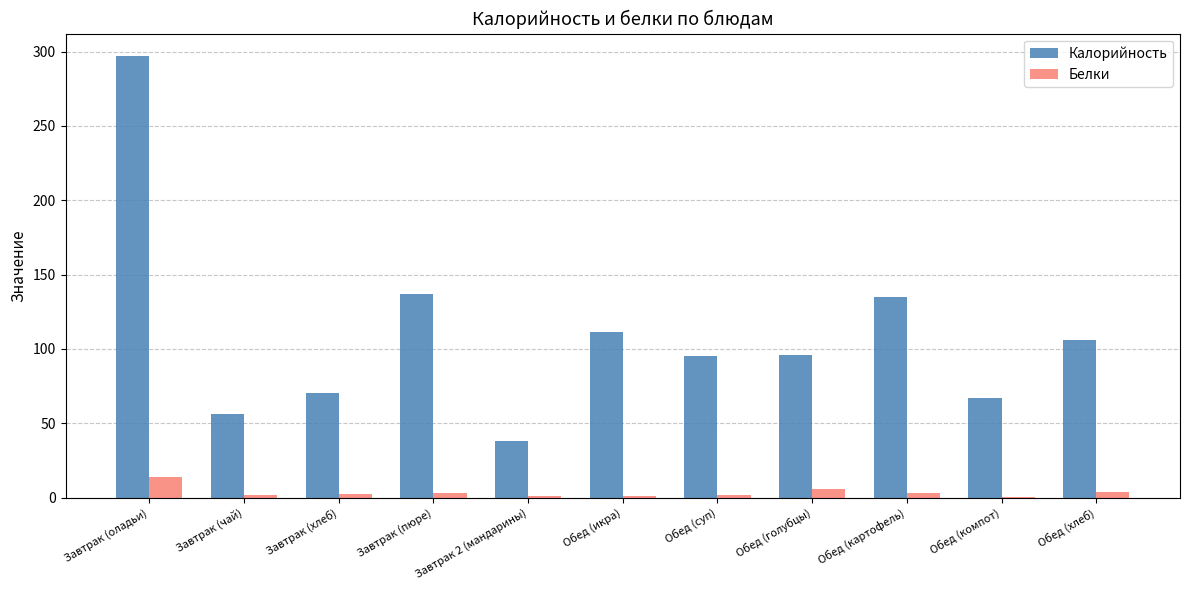

Count the number of data series in this chart.

2